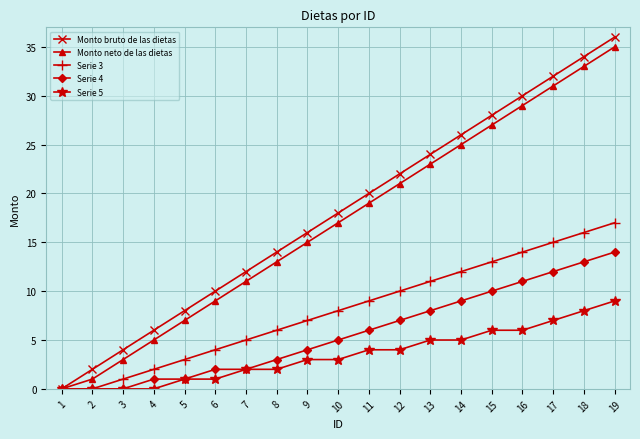

Count the number of categories in the chart.

19